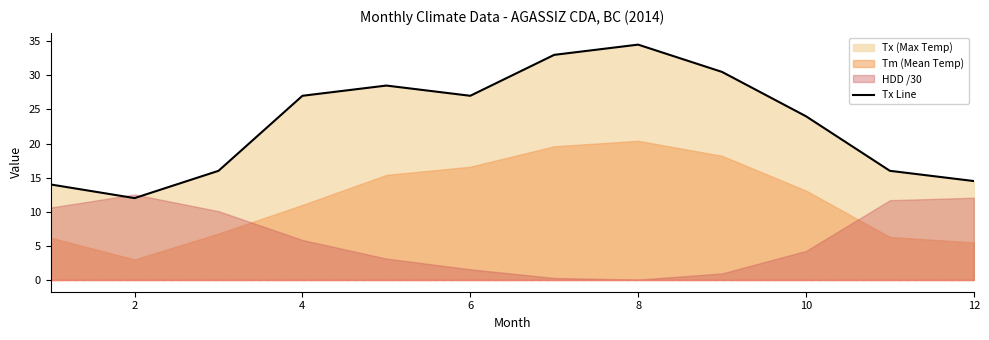

Where is Tx Line nearest to the value 23?

10